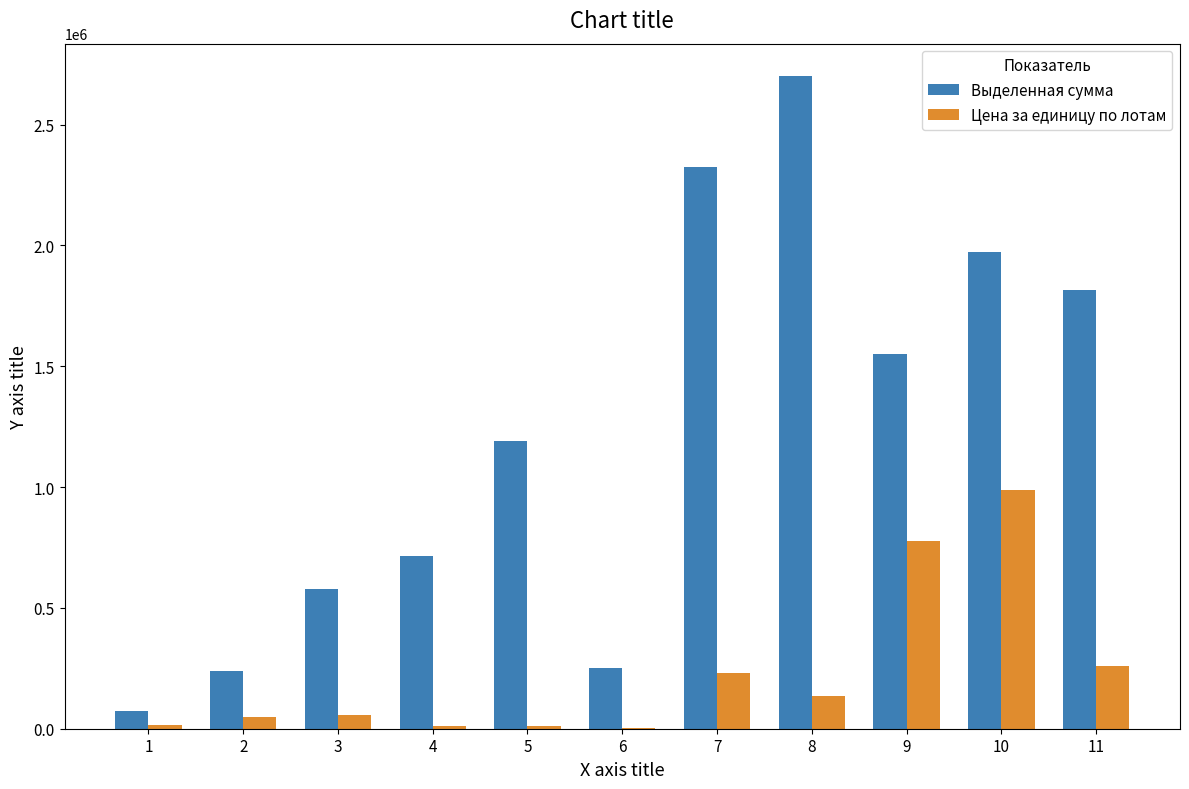

What is the maximum value for Цена за единицу по лотам?

986950